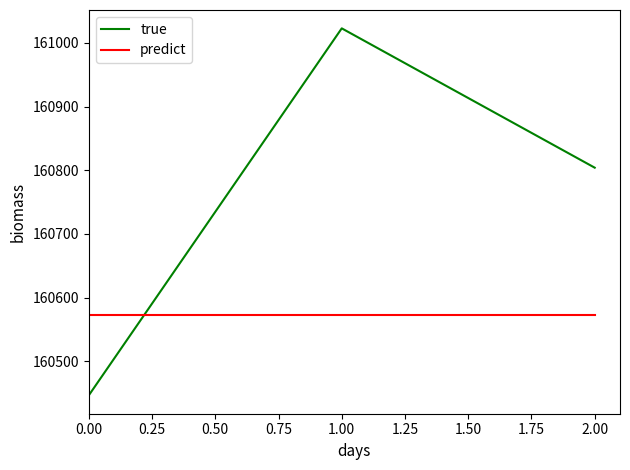

At how many categories does at least one series exceed 160969?

1